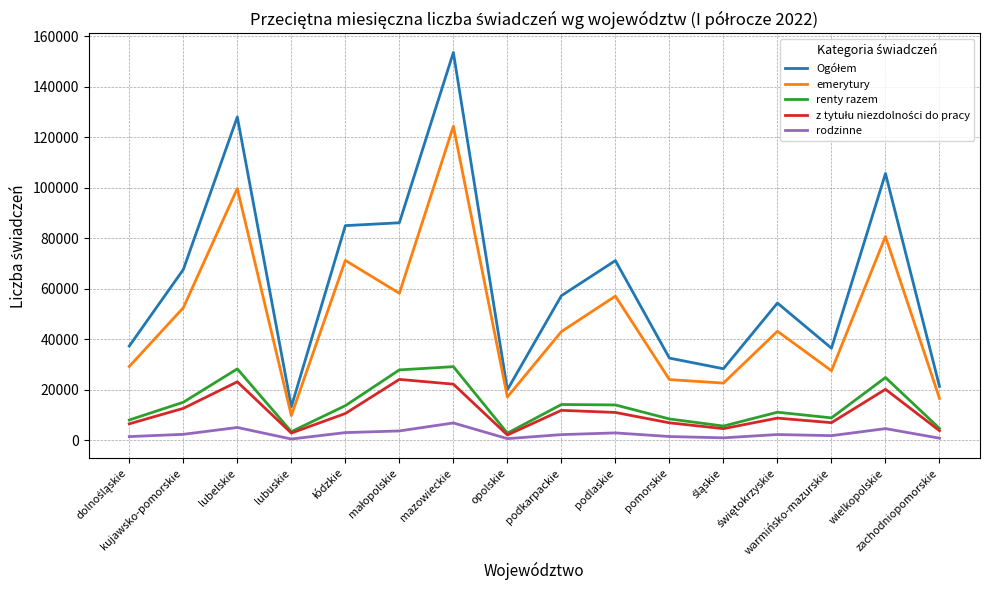

What is the minimum value shown in the chart?

561